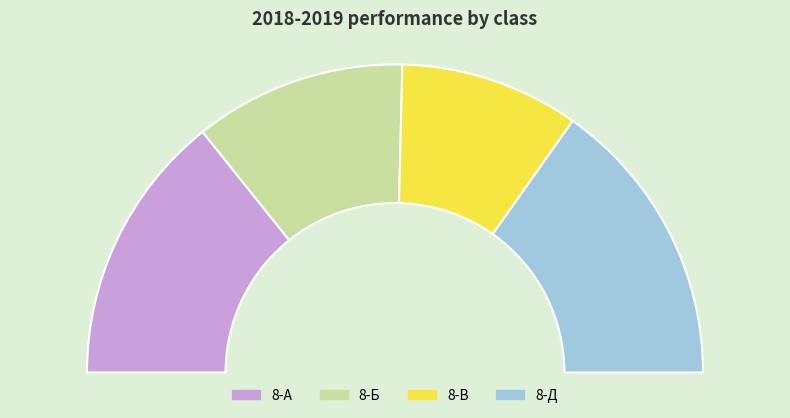

Rank the categories by value from lowest to highest.

8-В, 8-Б, 8-А, 8-Д